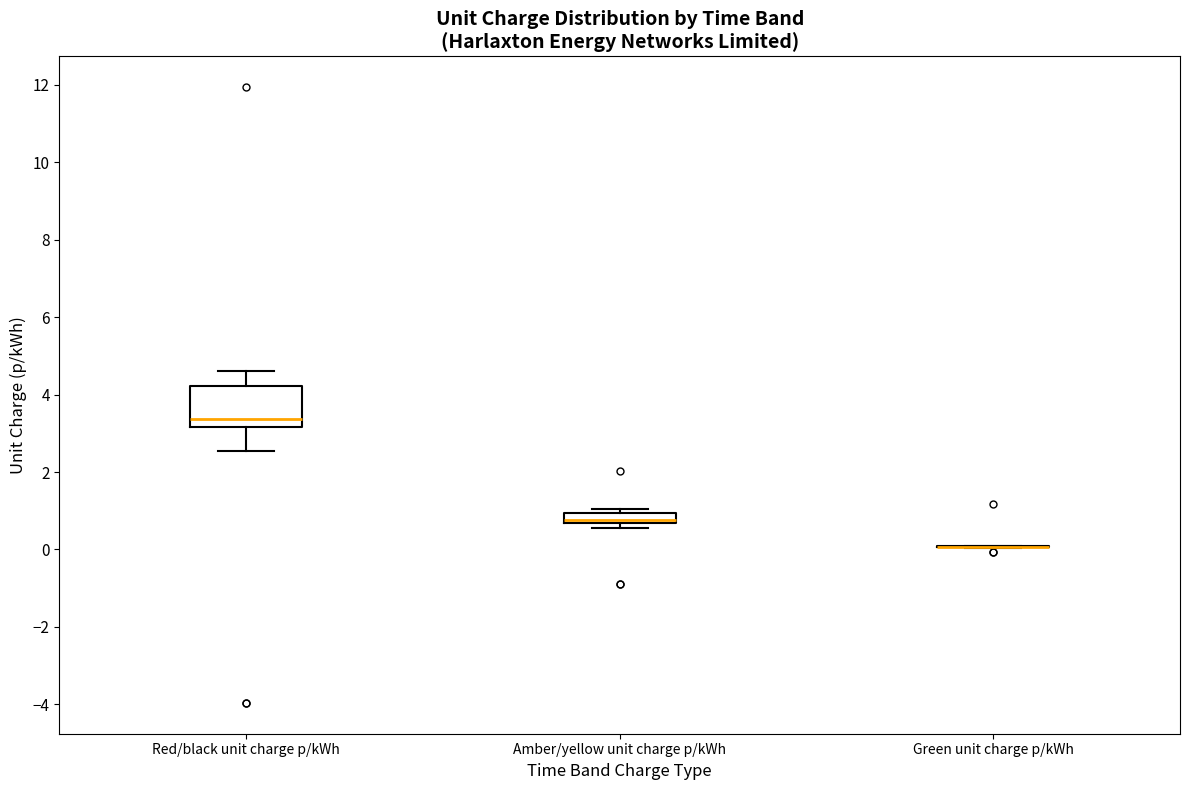

Where does the lower whisker of the box for Red/black unit charge p/kWh end on the y-axis? The values are not printed on the chart, so give them approximately, as read against the axis.

2.6